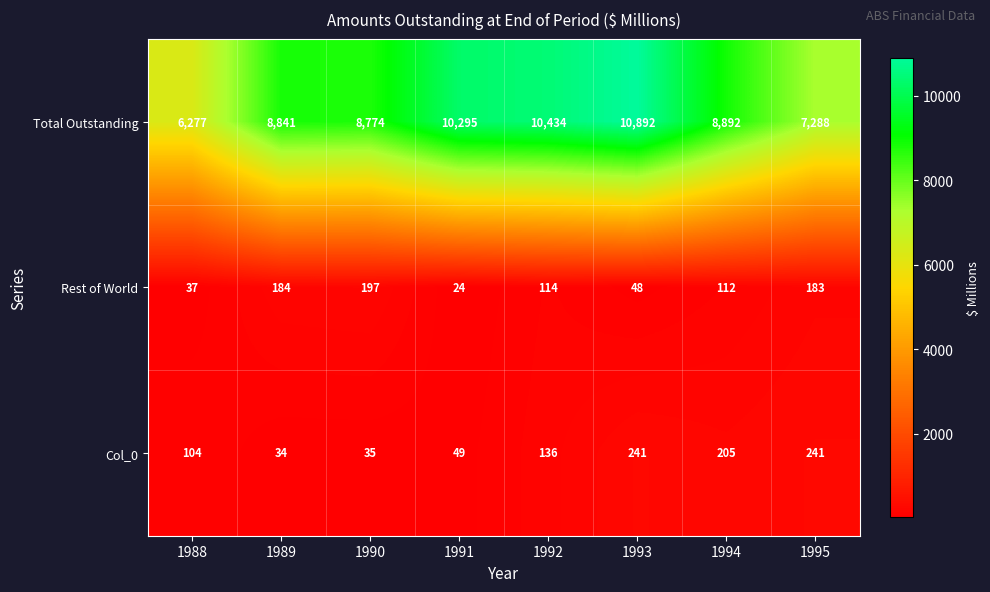

What is the sum of the Col_0 values at 1993 and 1991?

290